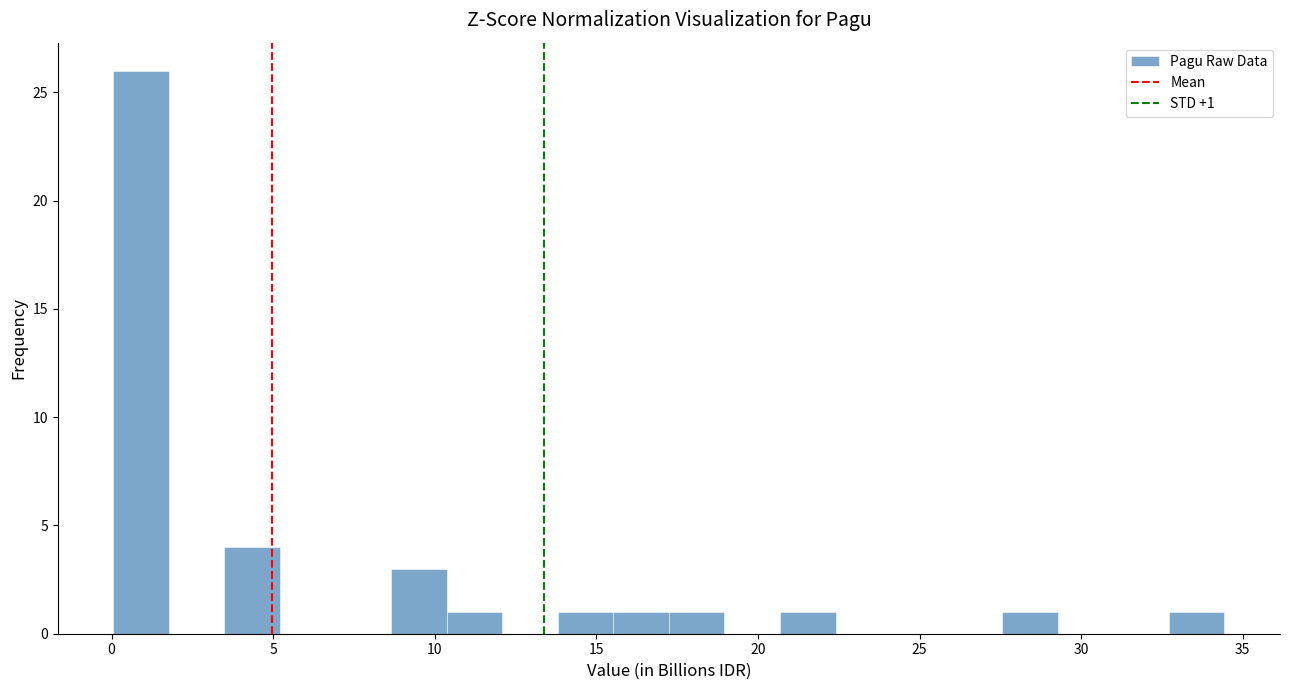

Read against the x-axis, roughly where is the centre of the tallest bar?

1.0